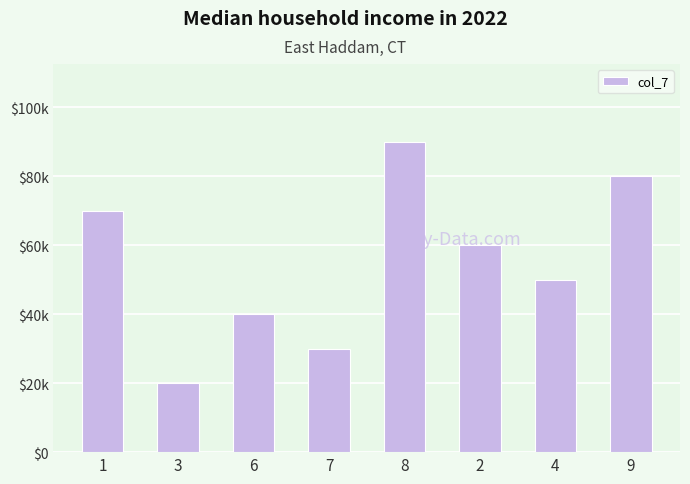

Which has a higher value, 3 or 6?

6